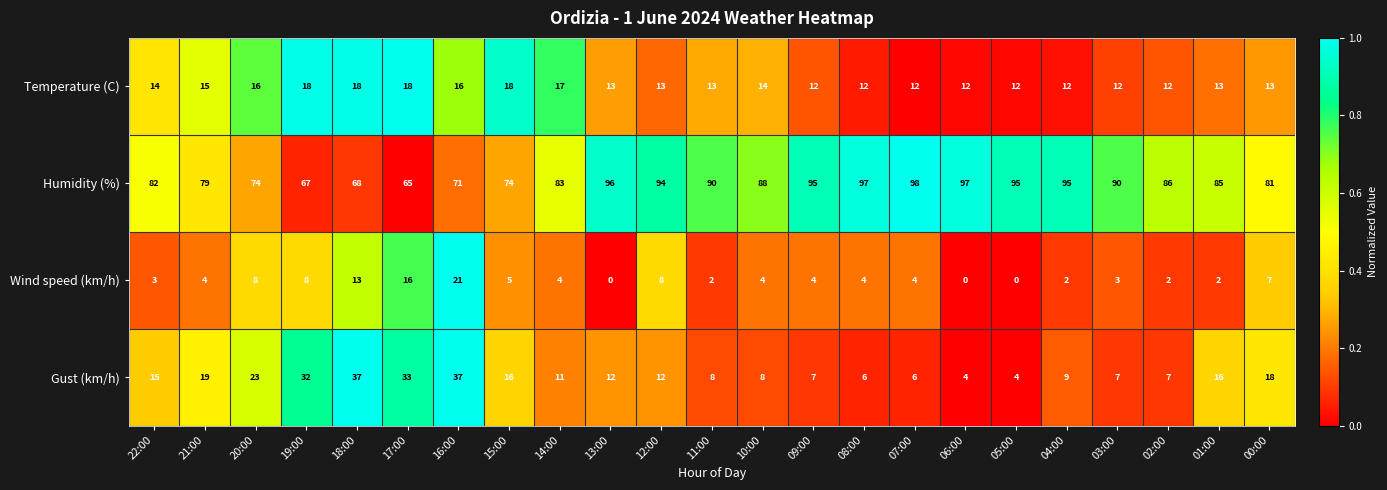

At how many categories does at least one series exceed 84?

13